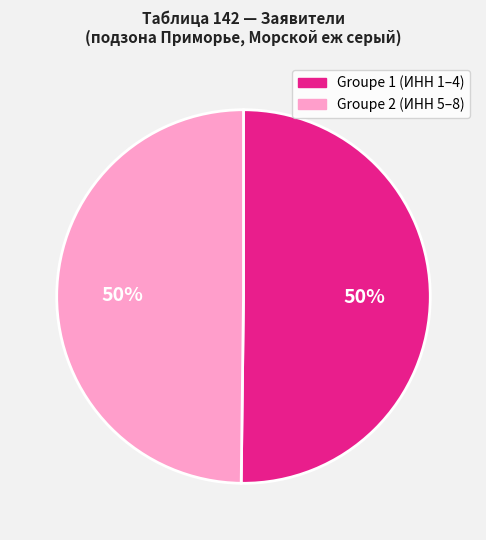

To the nearest percent, what is the average slice percentage?

50%